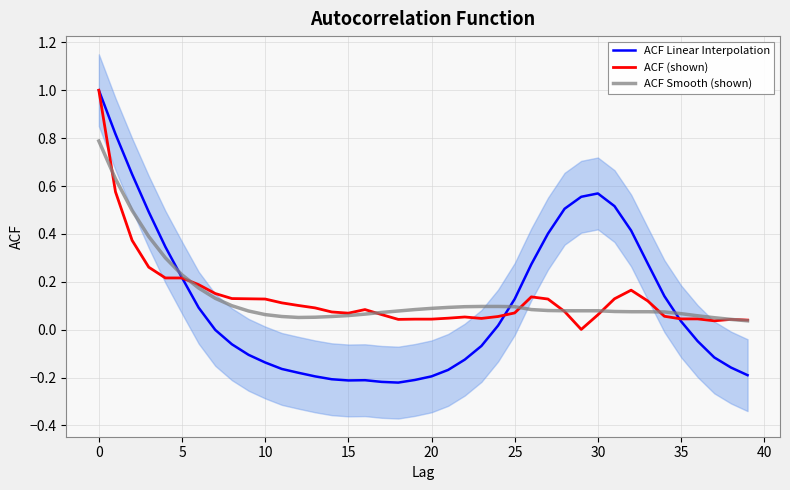

True or false: ACF Smooth (shown) has more than 2 points higher than both neighbors.

False